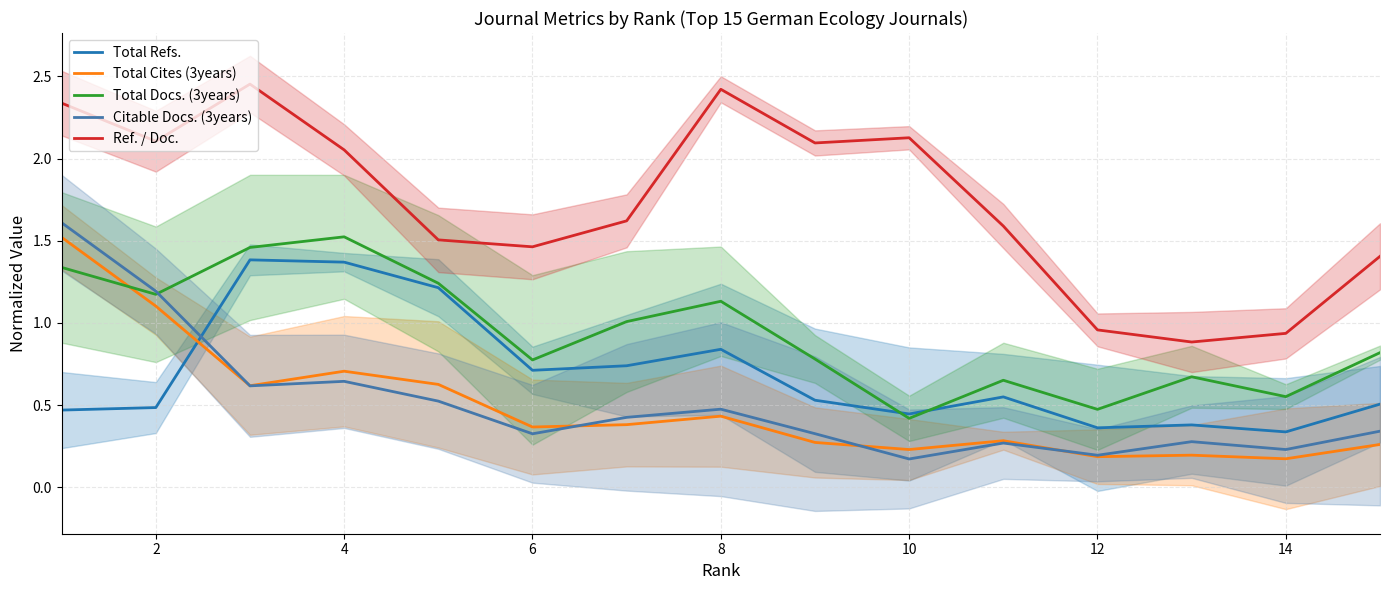

How many lines are shown in the chart?

5